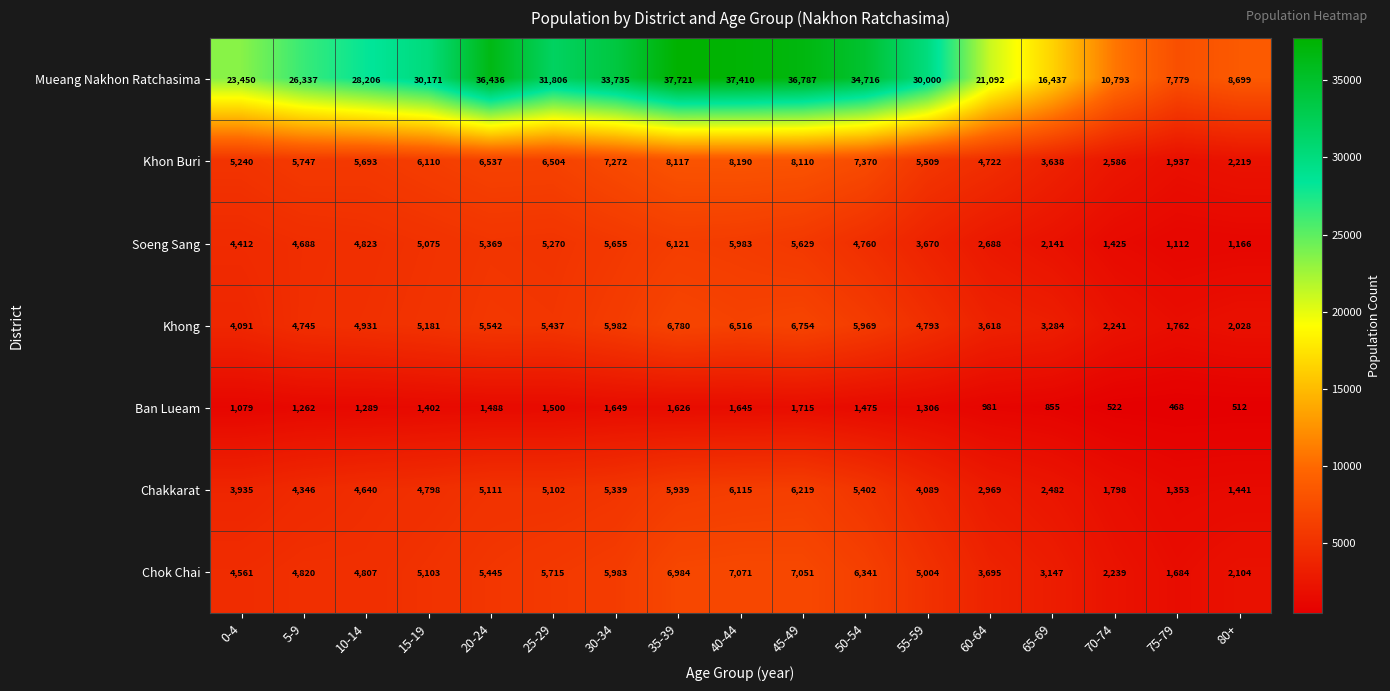

What is the smallest value displayed?

468